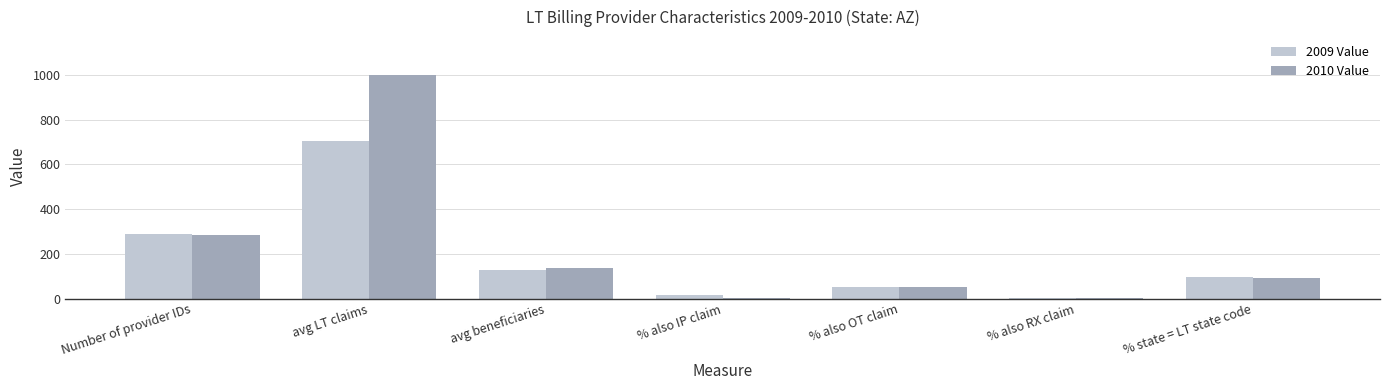

Between avg LT claims and % state = LT state code, which series saw the biggest shift?

2010 Value